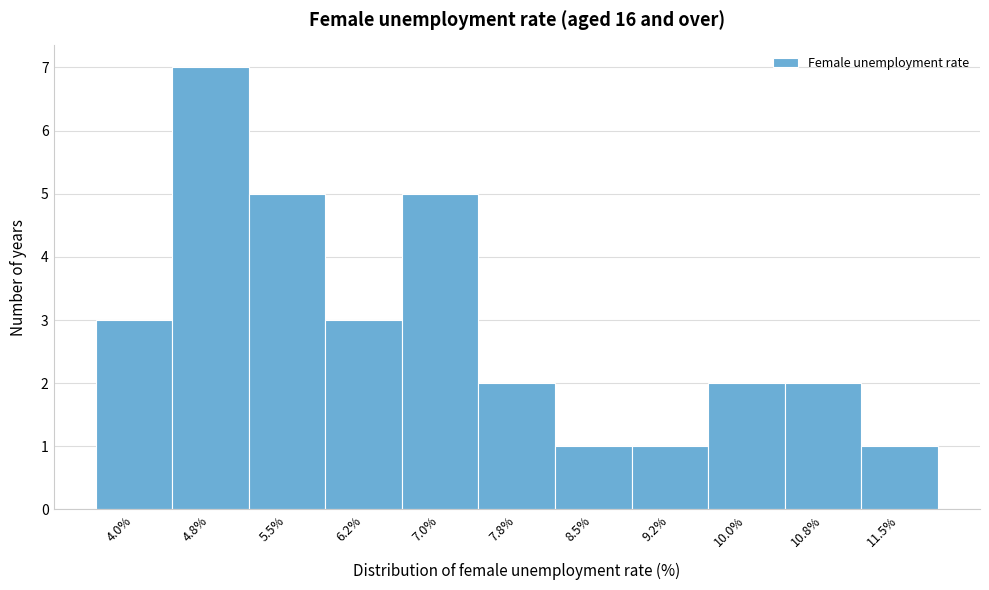

Reading left to right, list all the values displayed in this chart.

3	7	5	3	5	2	1	1	2	2	1